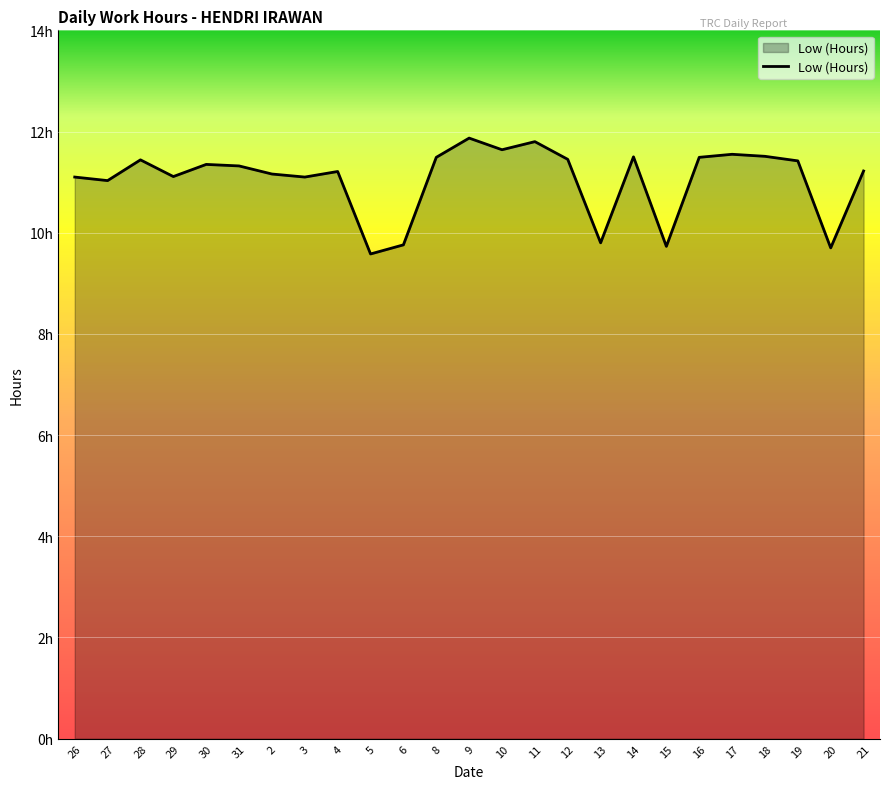

The value at 31 is 5.7. True or false?

False